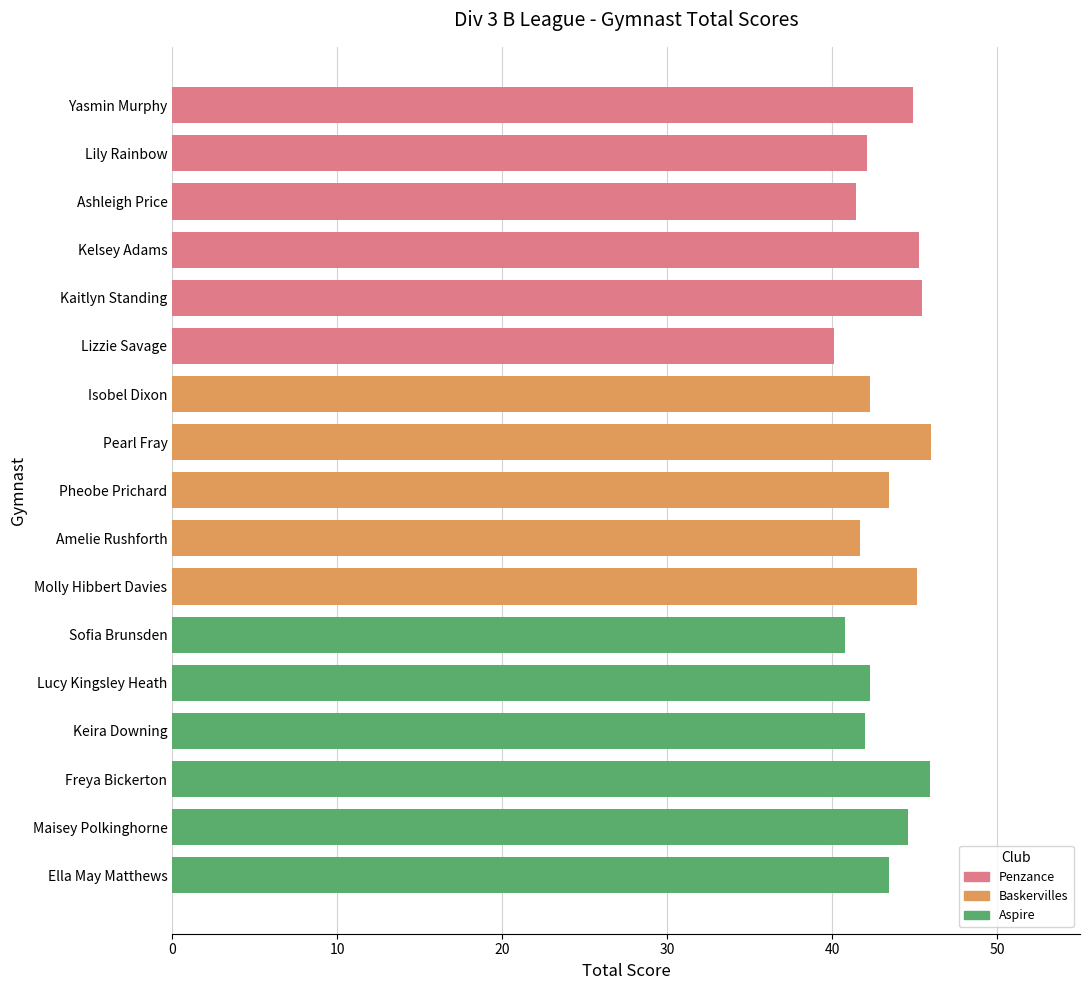

What is the label of the 14th bar from the right?

Kelsey Adams